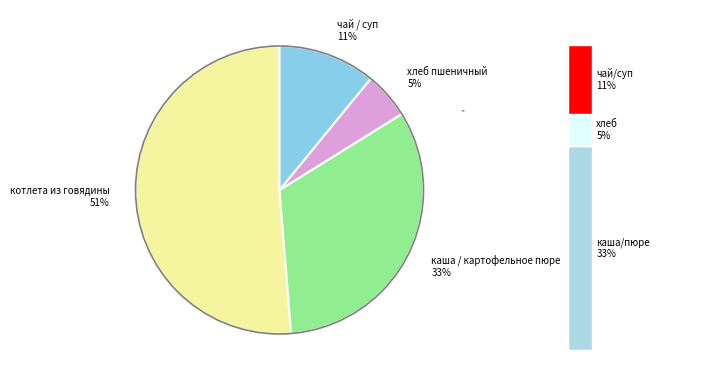

To the nearest percent, what portion does чай с сахаром (обед) represent?

1%